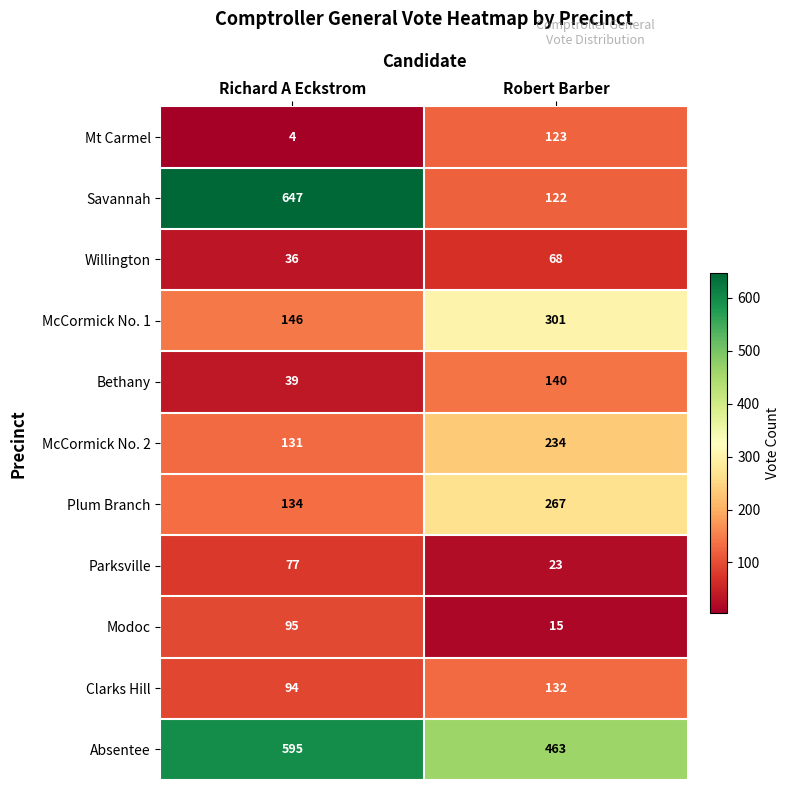

Reading right to left, transcribe all the data shown in this chart.

Mt Carmel: 123	4
Savannah: 122	647
Willington: 68	36
McCormick No. 1: 301	146
Bethany: 140	39
McCormick No. 2: 234	131
Plum Branch: 267	134
Parksville: 23	77
Modoc: 15	95
Clarks Hill: 132	94
Absentee: 463	595